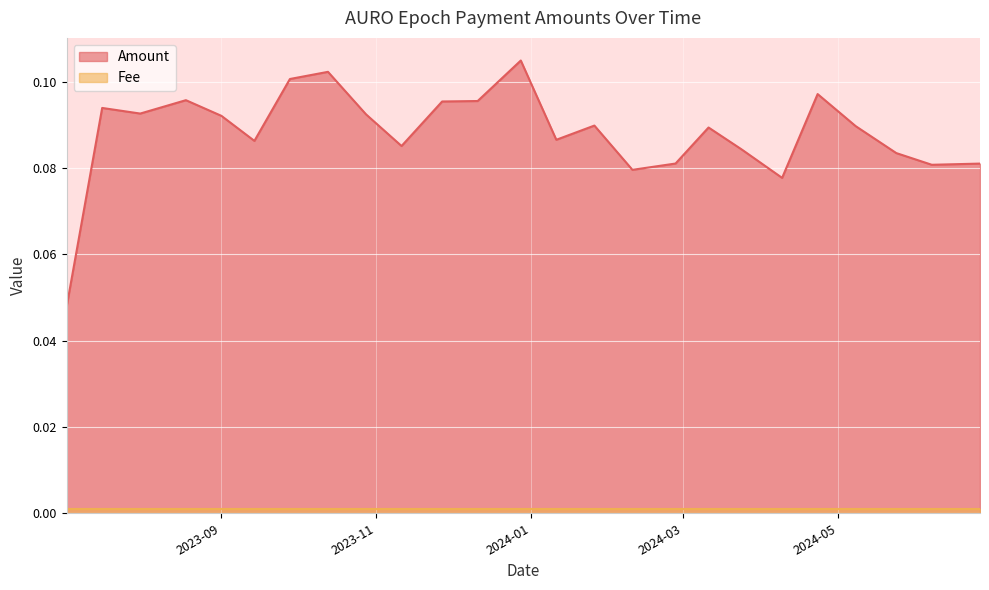

What is the difference between the second highest and minimum values?

0.1